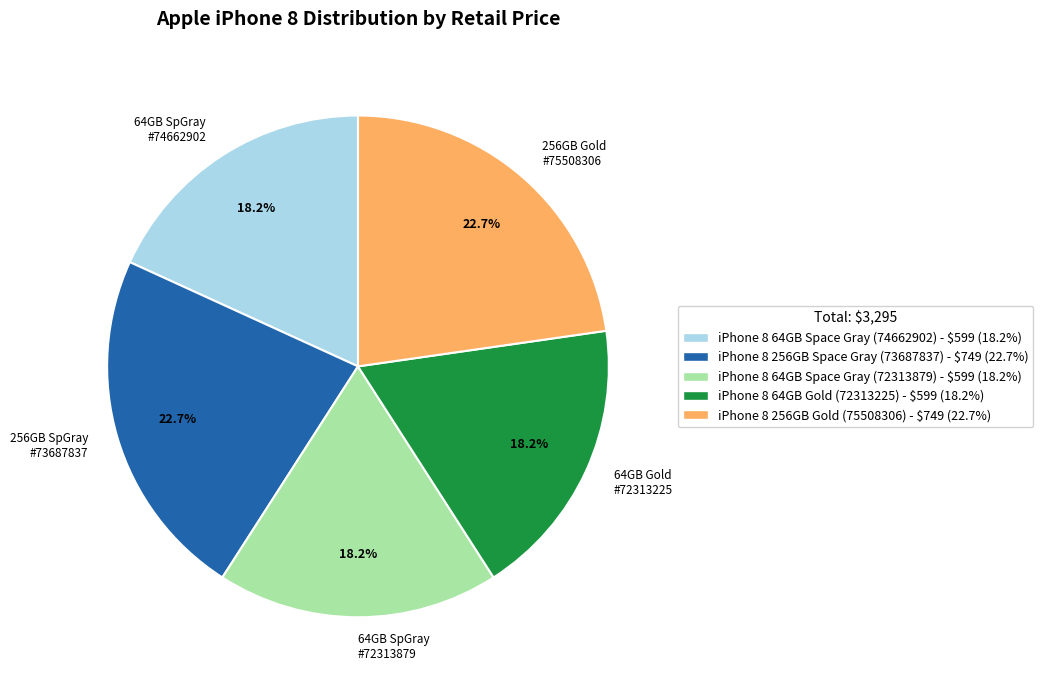

What percentage is NOT represented by 64GB SpGray #74662902?

81.8%